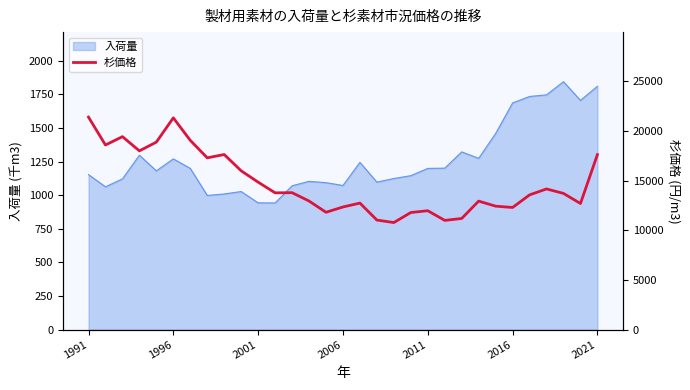

Is it true that 入荷量 equals 943 at 2001?

True